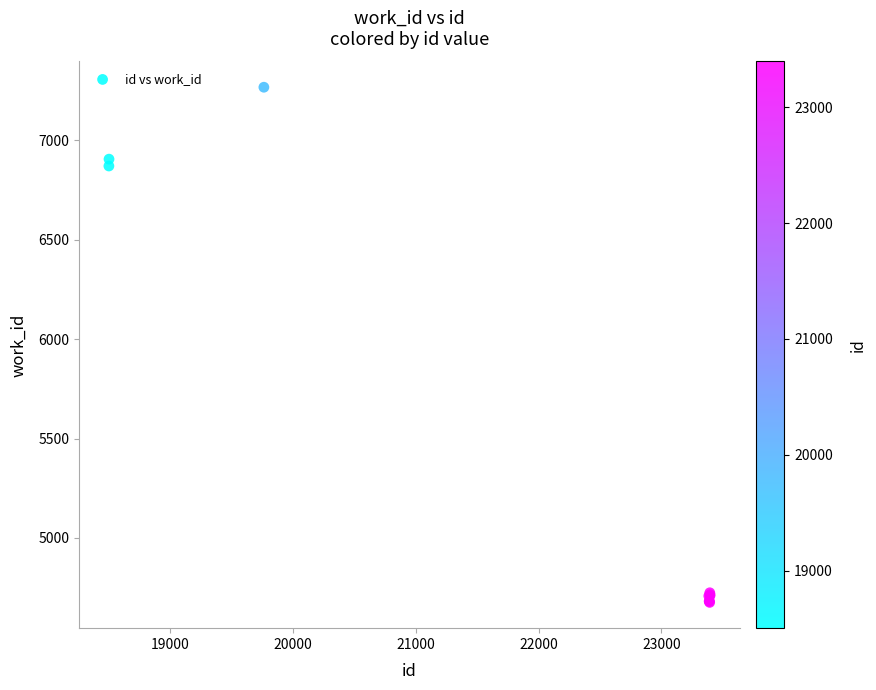

What Y value in the scatter plot is closest to 5971?

6871.5